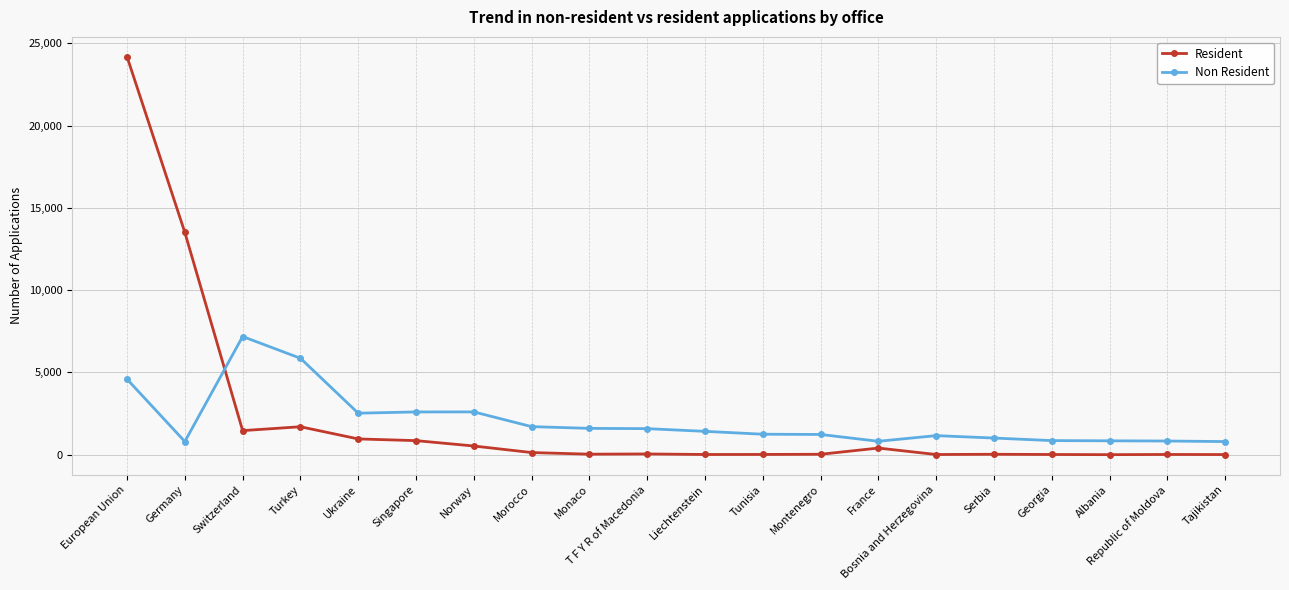

List the series in order of their peak value, highest first.

Resident, Non Resident